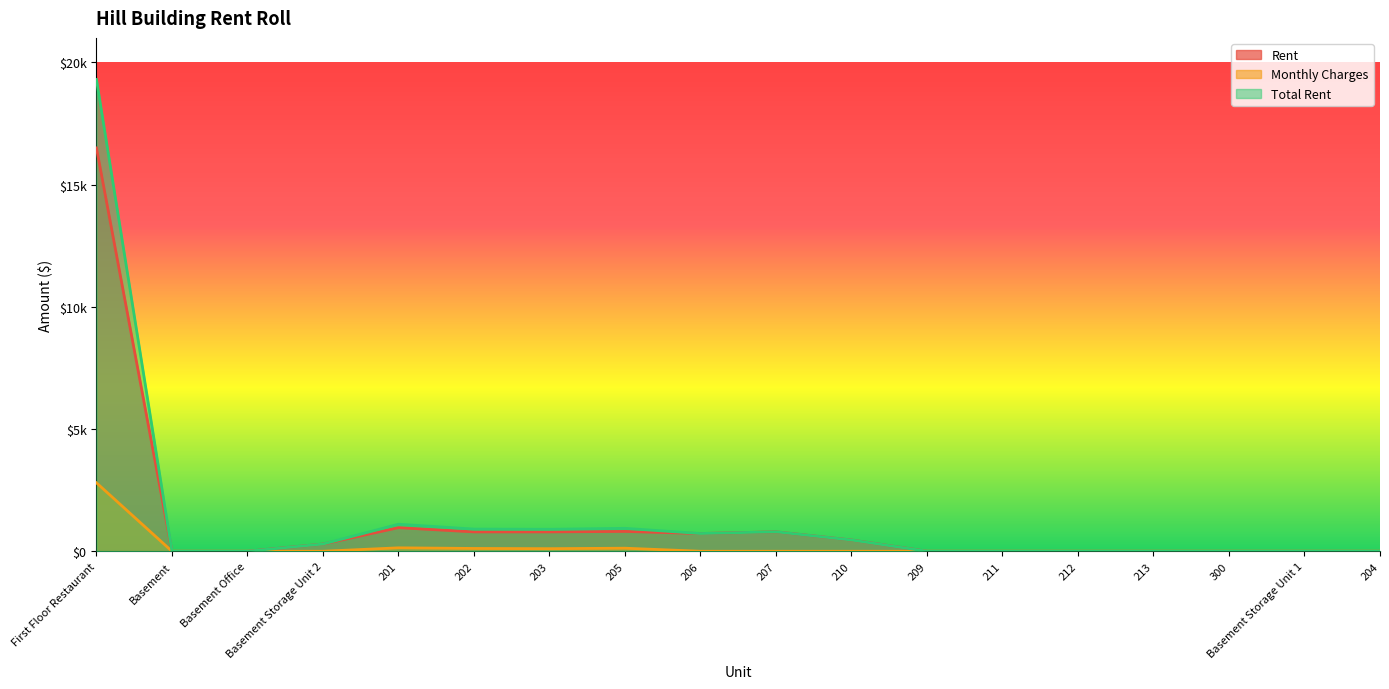

Is the value of Monthly Charges at Basement Office greater than the value of Rent at 206?

No